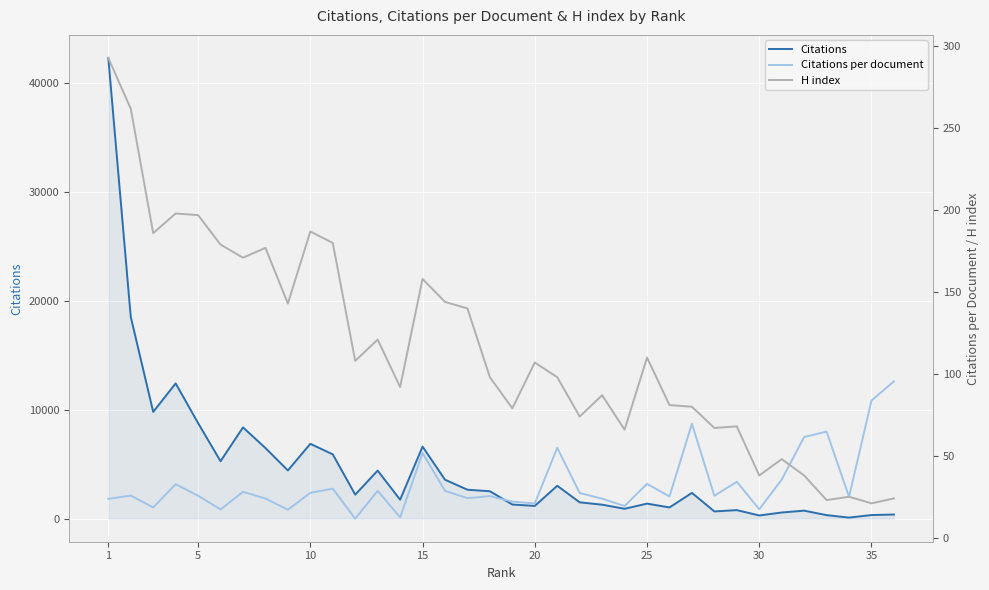

True or false: Citations and H index intersect in this chart.

False